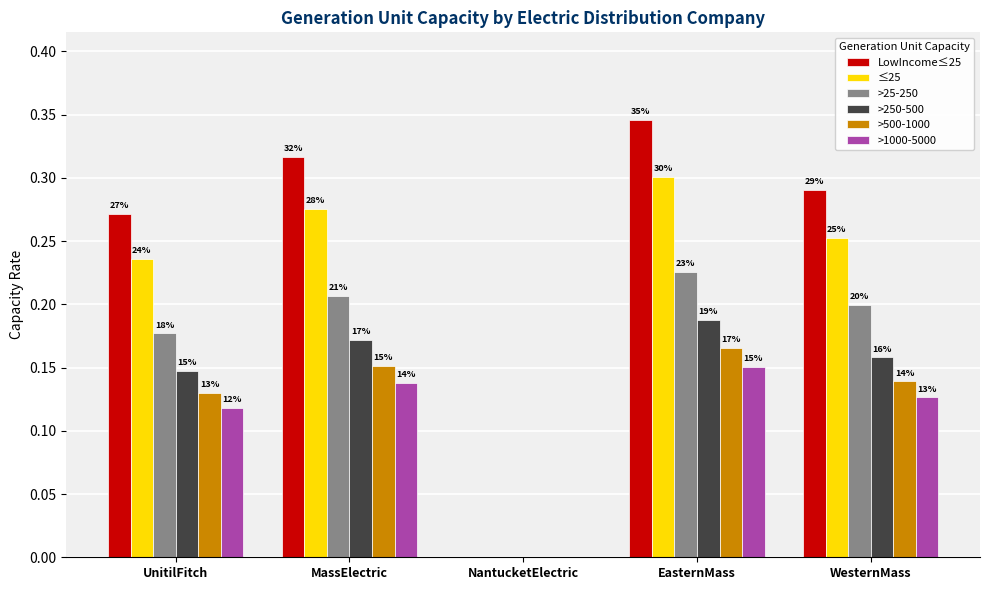

How many groups of bars are there?

5